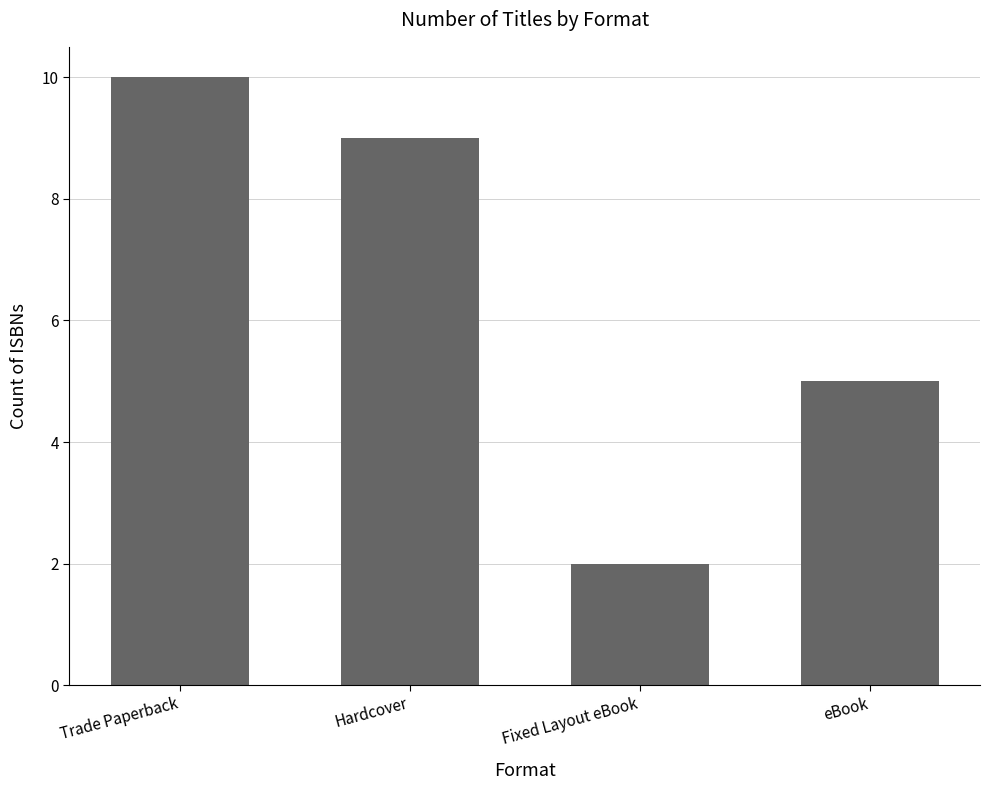

What is the change in value from Hardcover to eBook?

-4